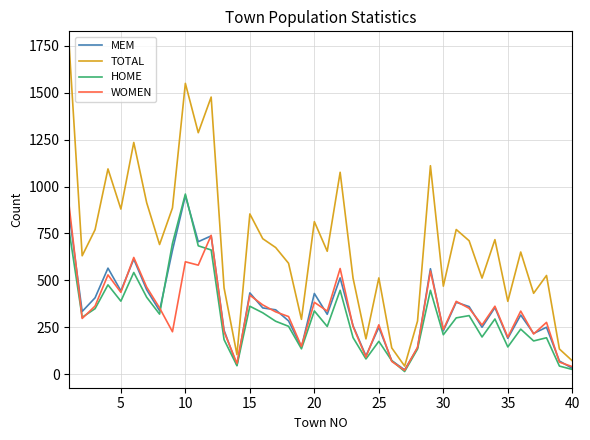

How many values in the WOMEN series are below 336?

20